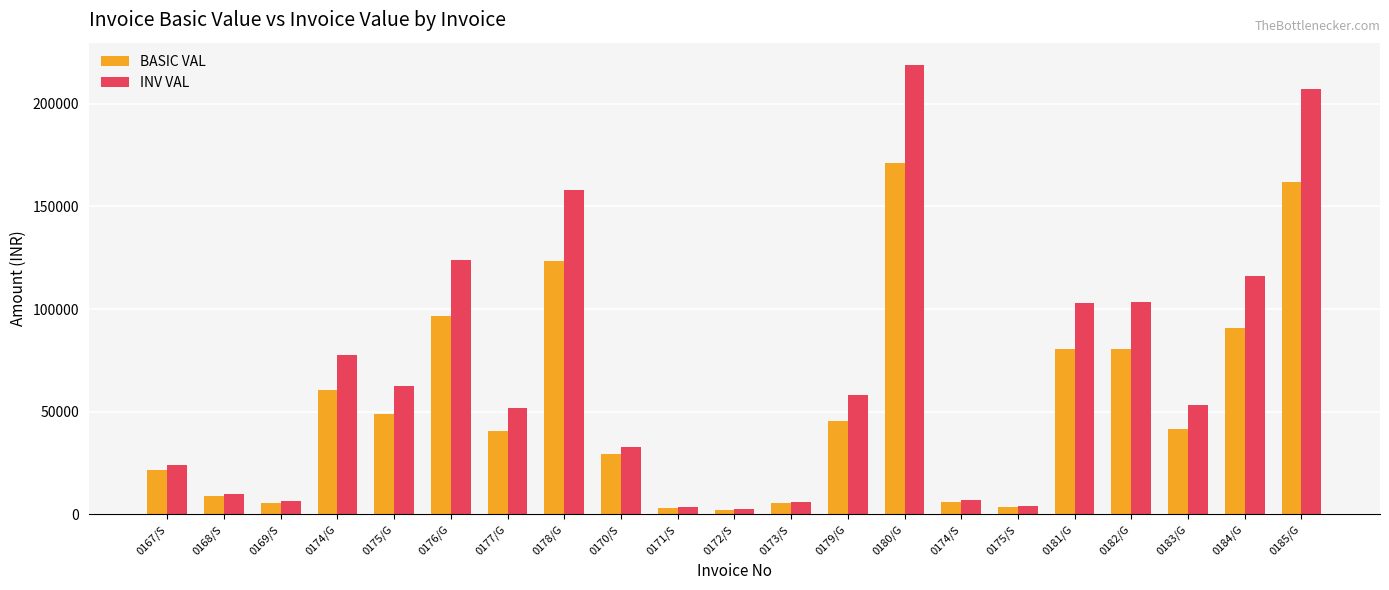

What is the sum of all BASIC VAL values?

1127742.9